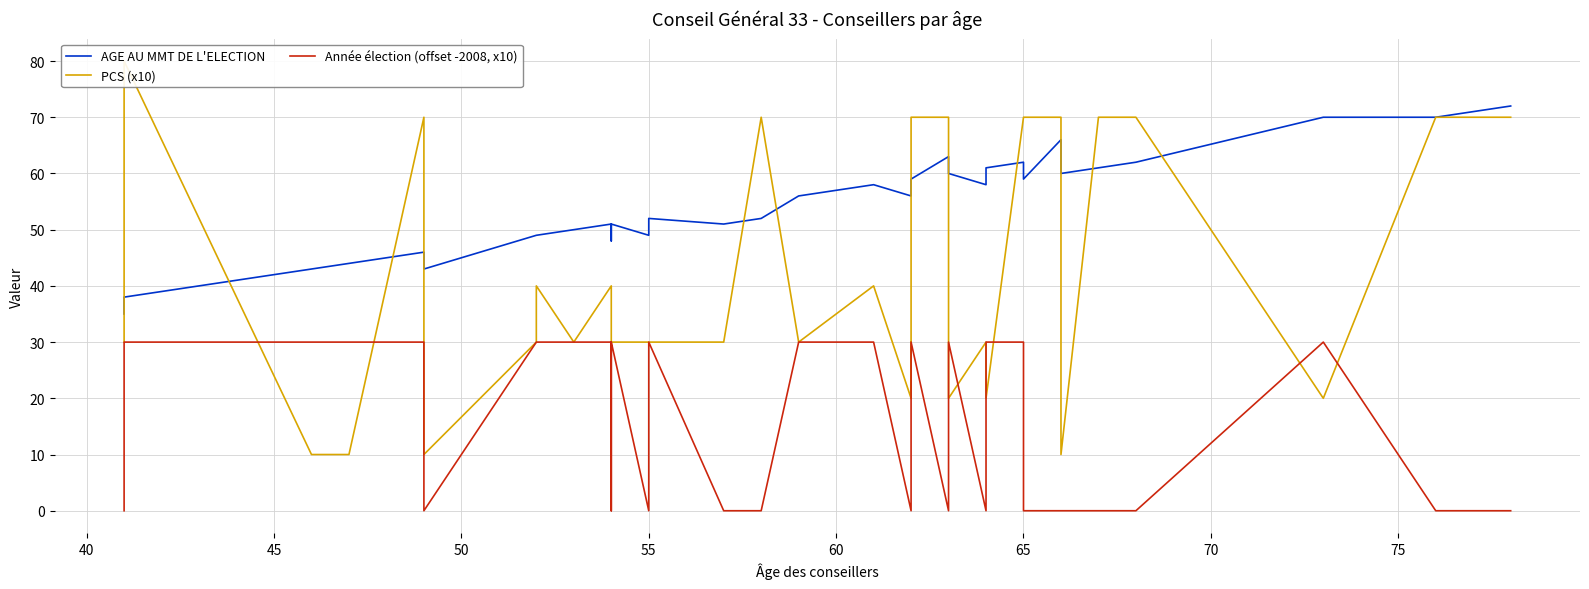

Which series has the largest total across all categories?

AGE AU MMT DE L'ELECTION